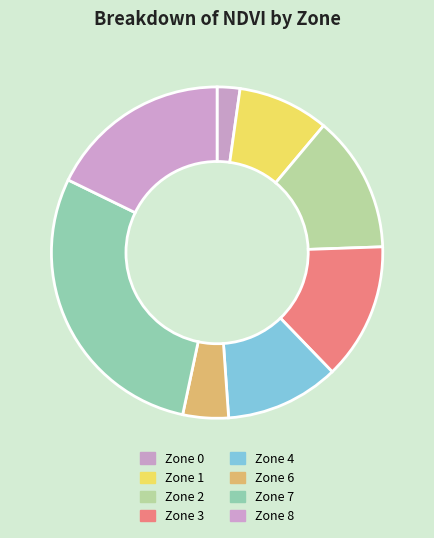

Does any single category account for the majority?

No